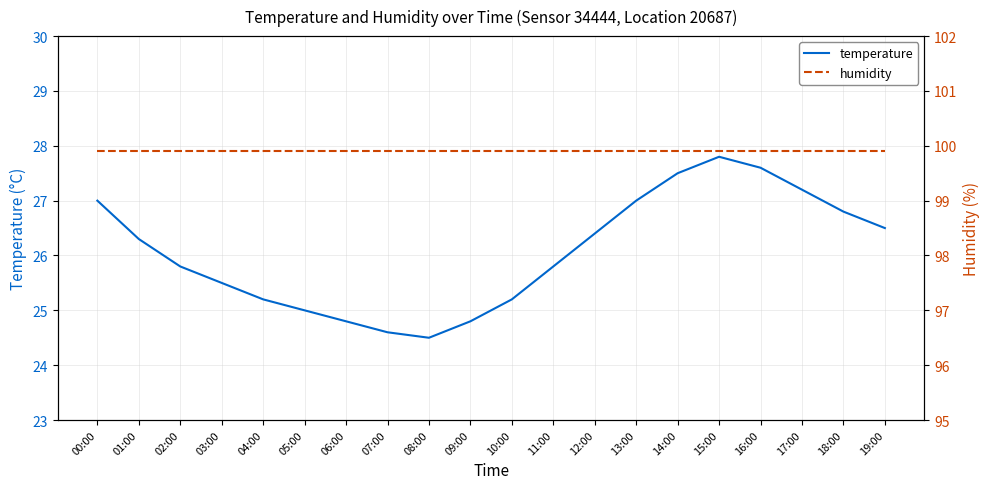

Does the chart have visible grid lines?

Yes